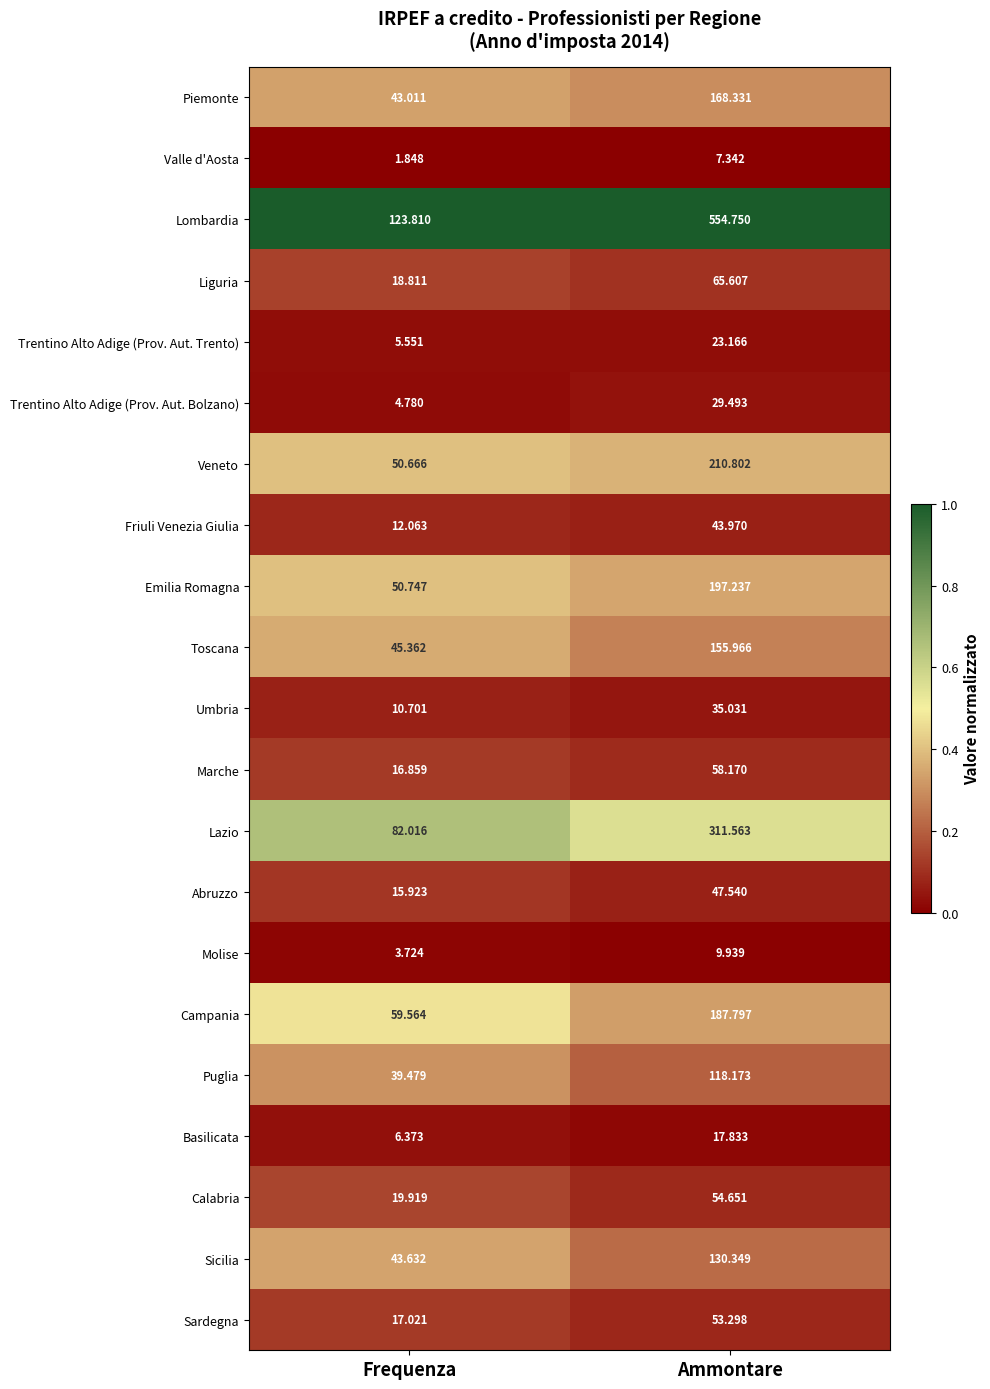

At which label does Friuli Venezia Giulia first exceed 43?

Ammontare